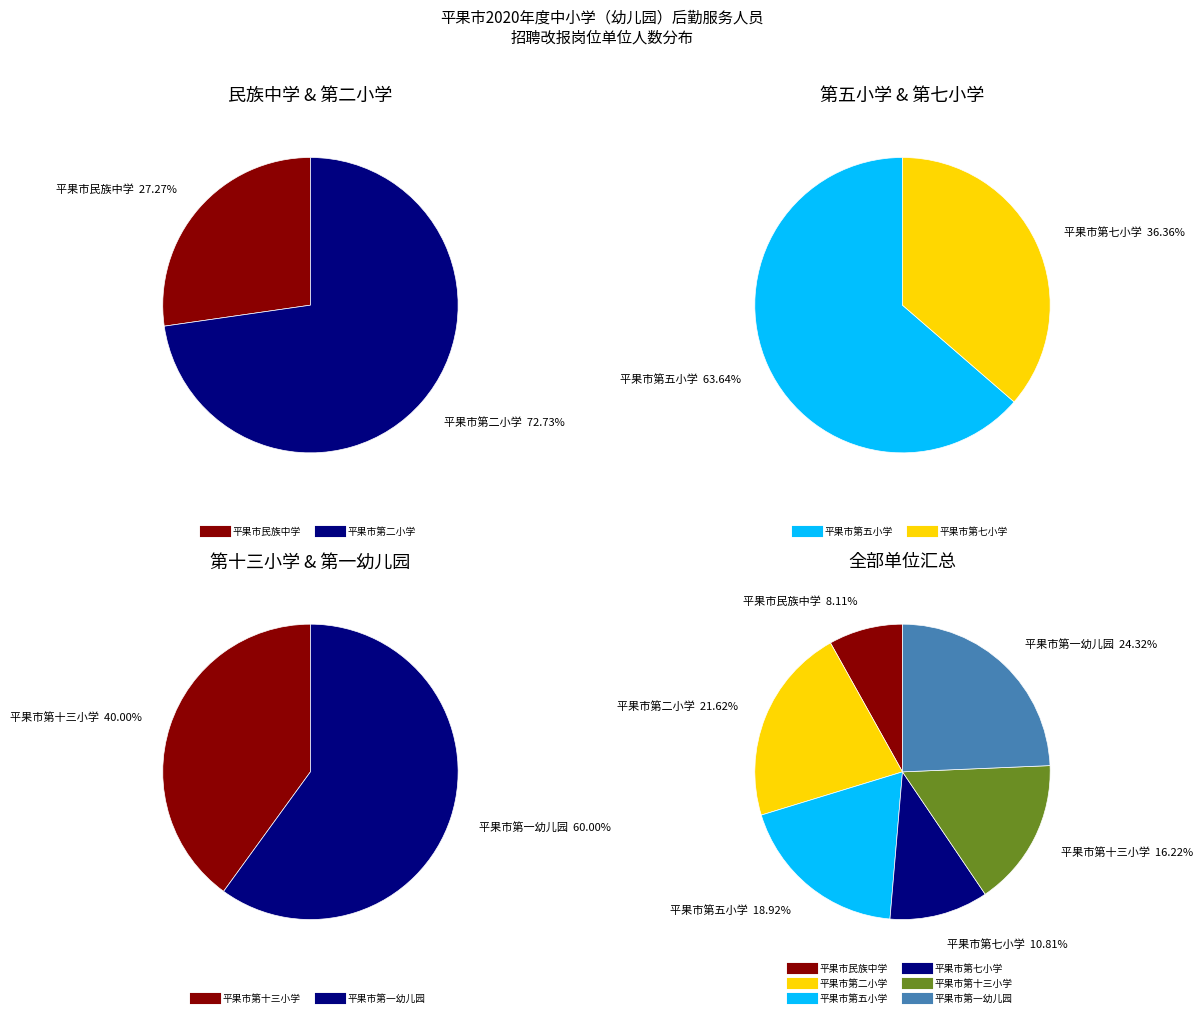

Which has a higher value, 平果市第七小学 or 平果市民族中学?

平果市第七小学